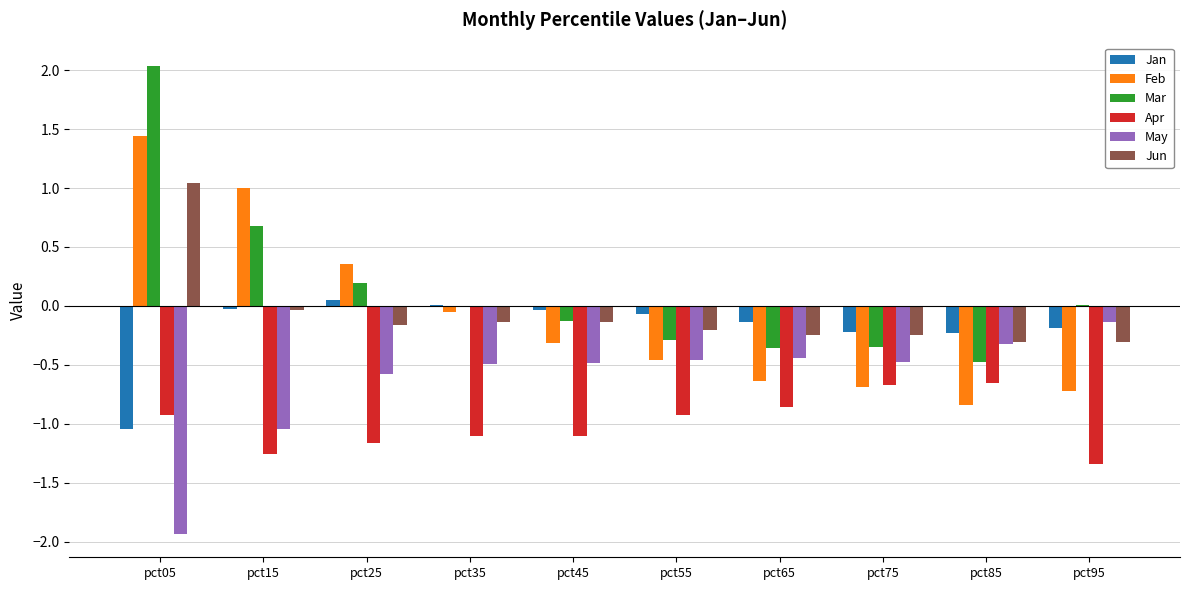

At which category is the sum across all series the highest?

pct05